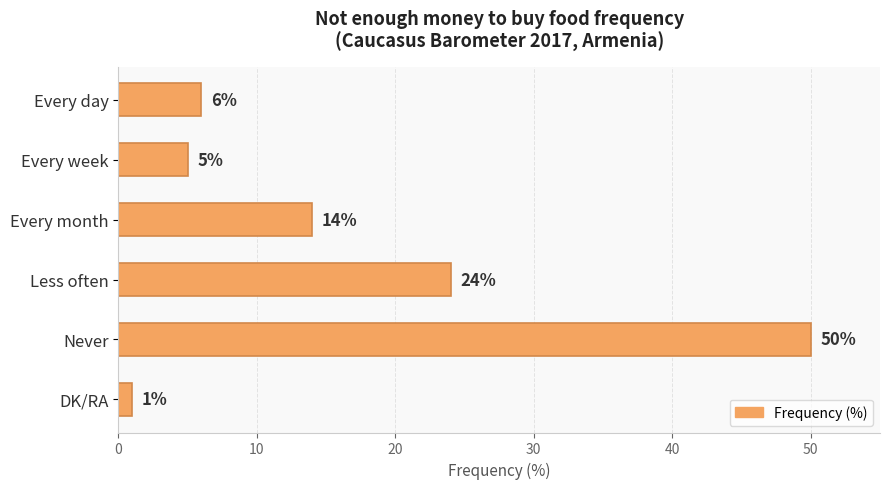

How many data points does each series have?

6